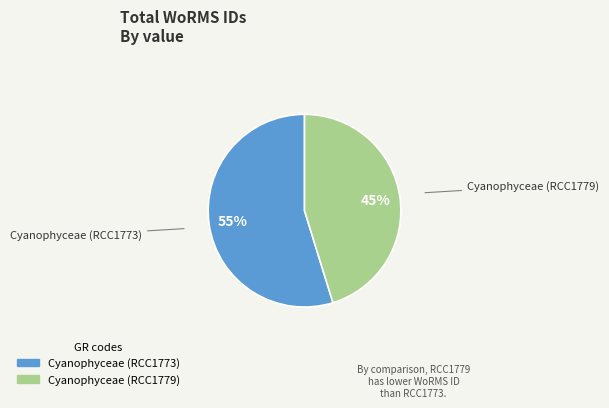

Does any single category account for the majority?

Yes